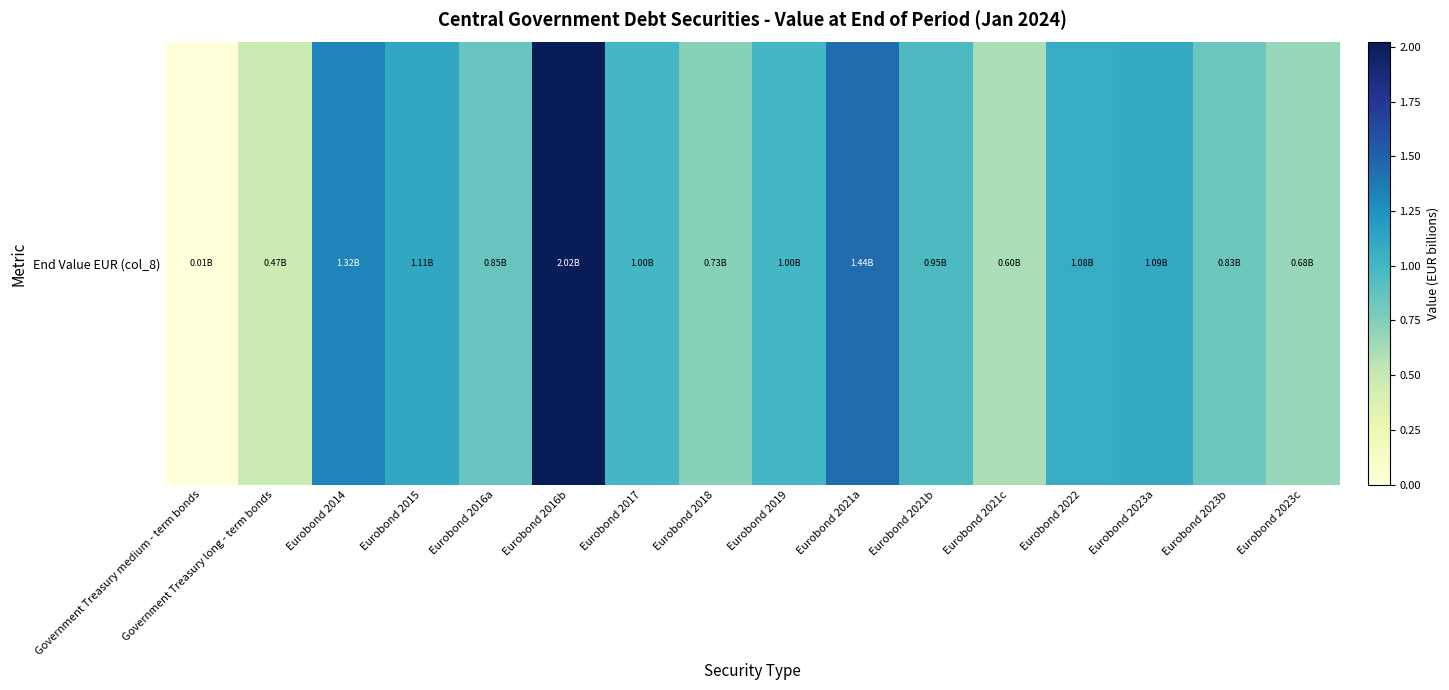

How many data points are above 1?

6